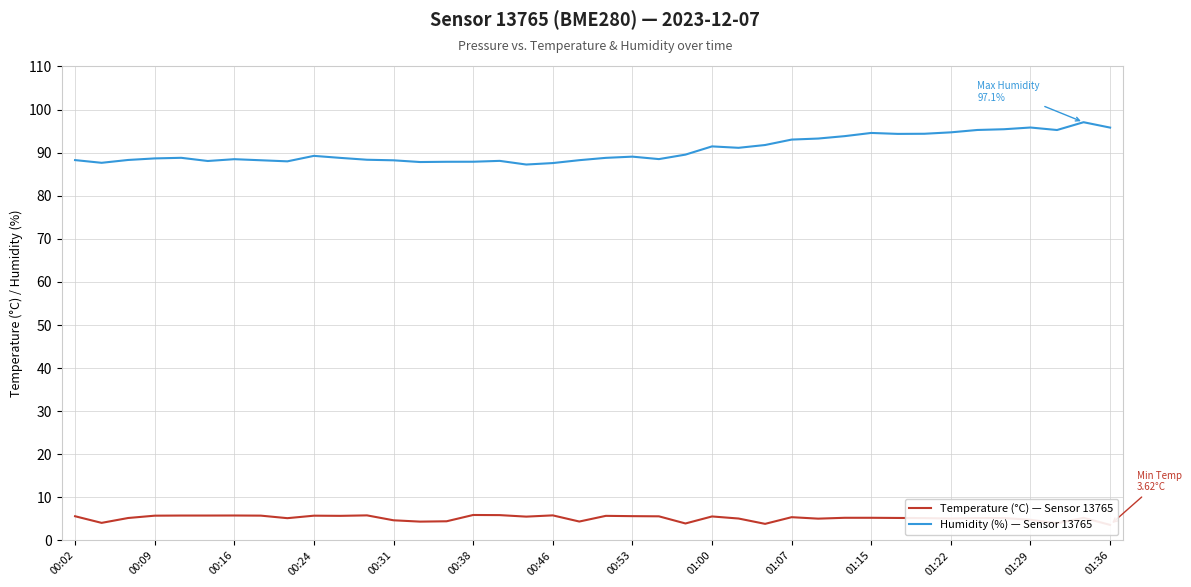

True or false: Temperature (°C) — Sensor 13765 and Humidity (%) — Sensor 13765 intersect in this chart.

False